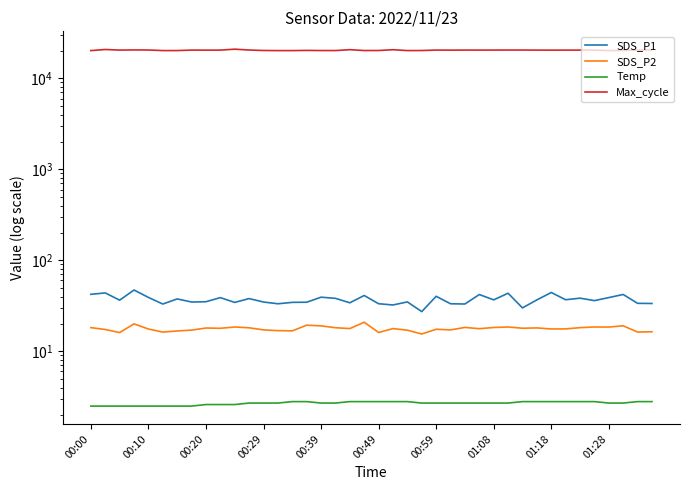

In SDS_P2, how many points are lower than both neighbors (excluding endpoints)?

13